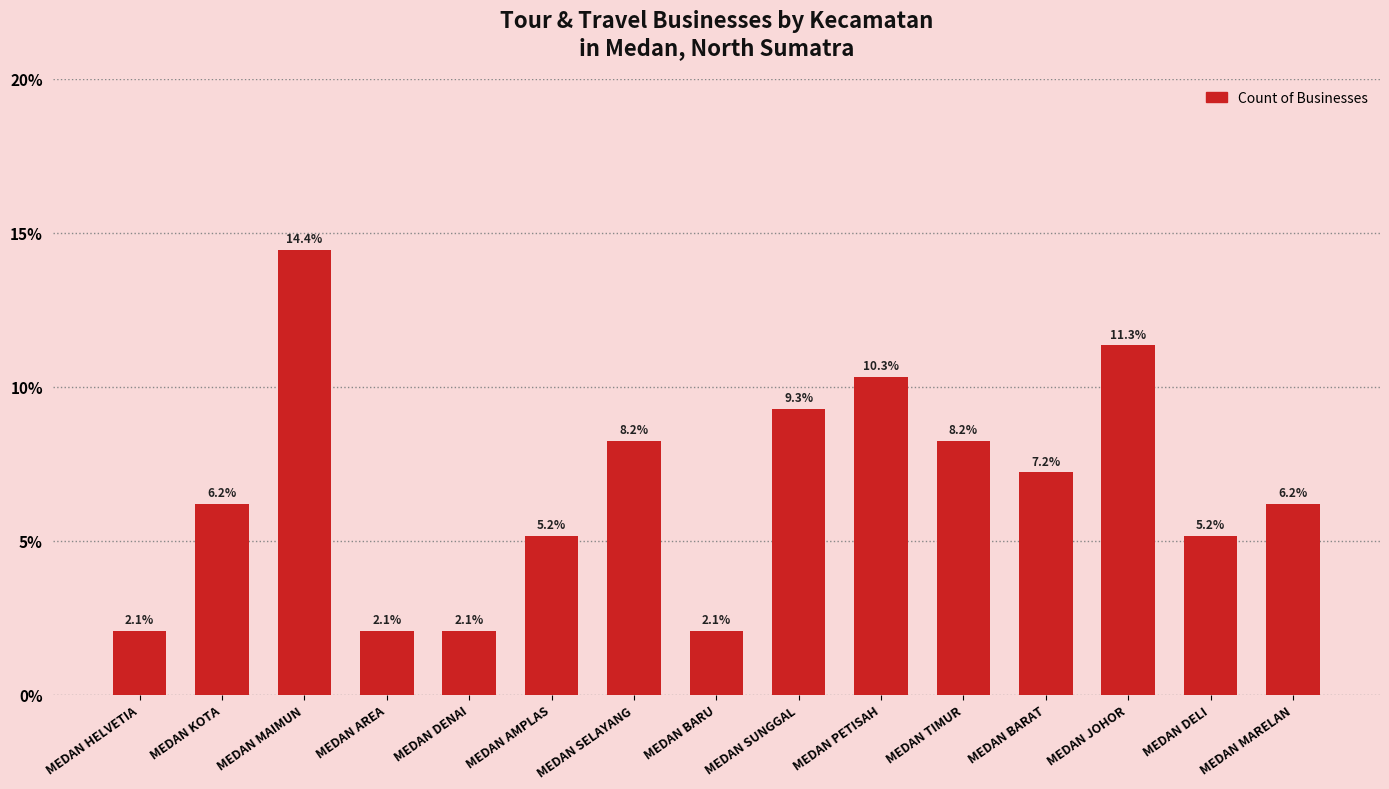

The value at MEDAN SELAYANG is 8.2. True or false?

True